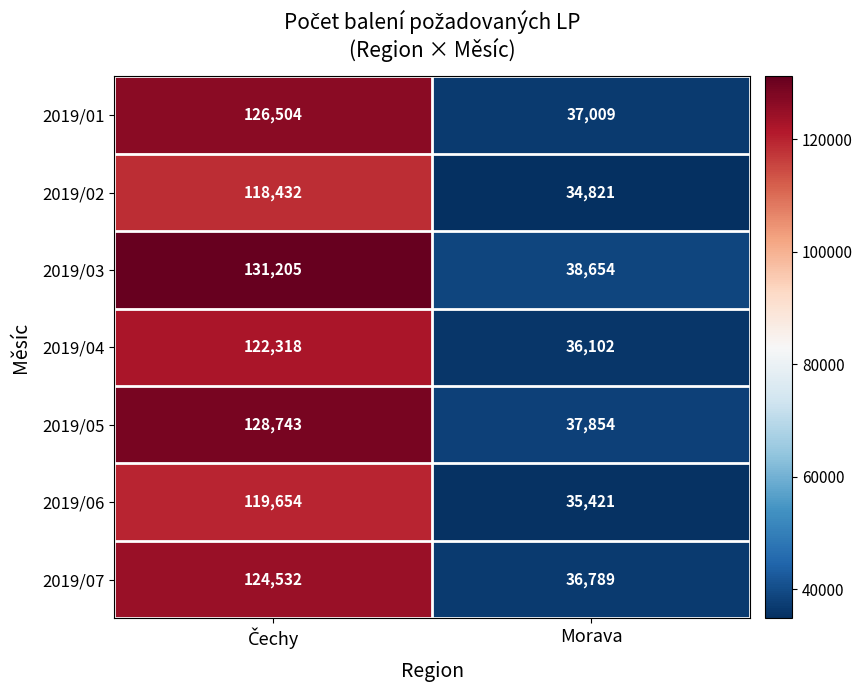

Reading left to right, extract all data points from this chart.

2019/01: 126504	37009
2019/02: 118432	34821
2019/03: 131205	38654
2019/04: 122318	36102
2019/05: 128743	37854
2019/06: 119654	35421
2019/07: 124532	36789